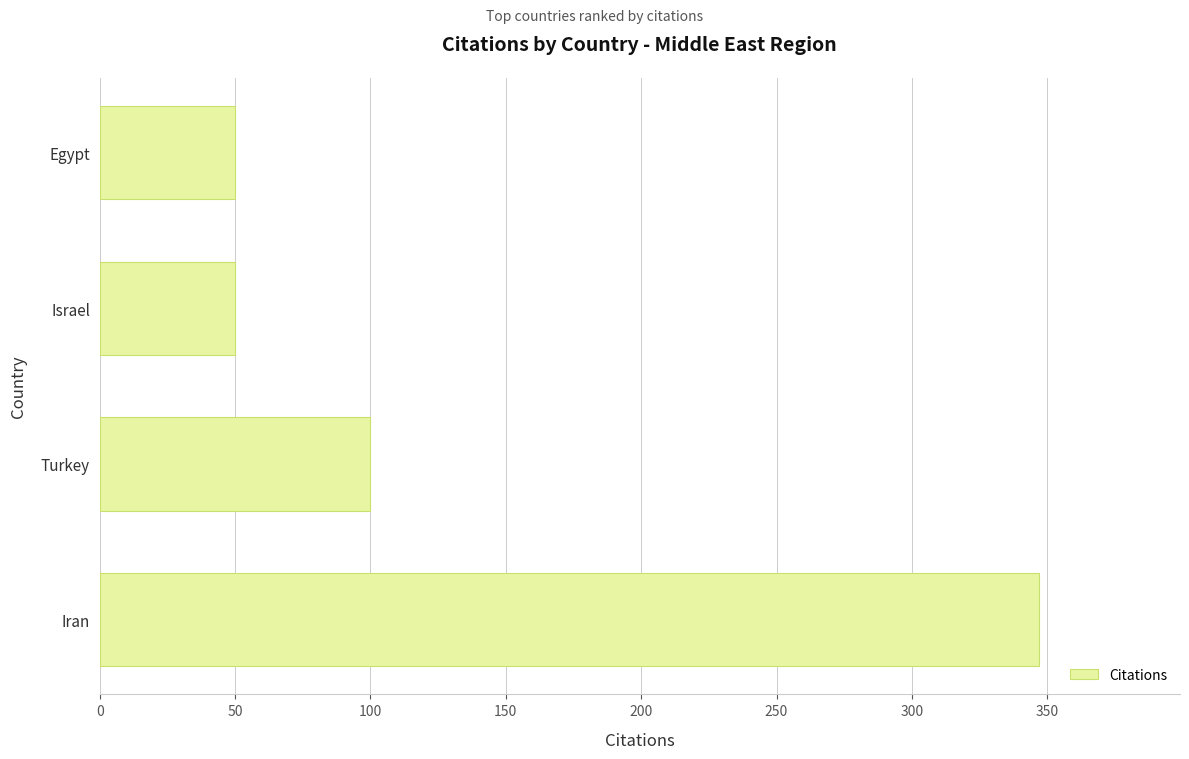

Which has a higher value, Iran or Israel?

Iran